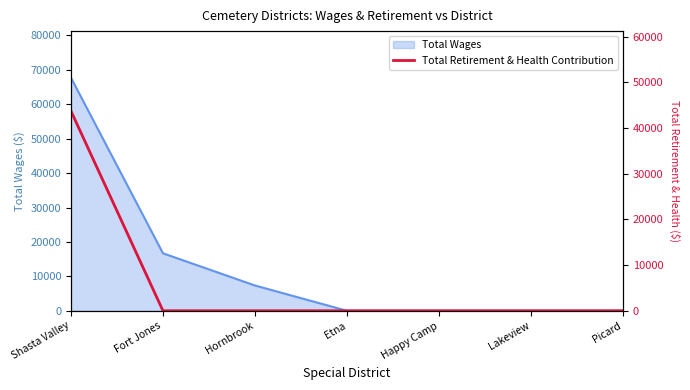

Is it true that the value at Happy Camp is 0?

True